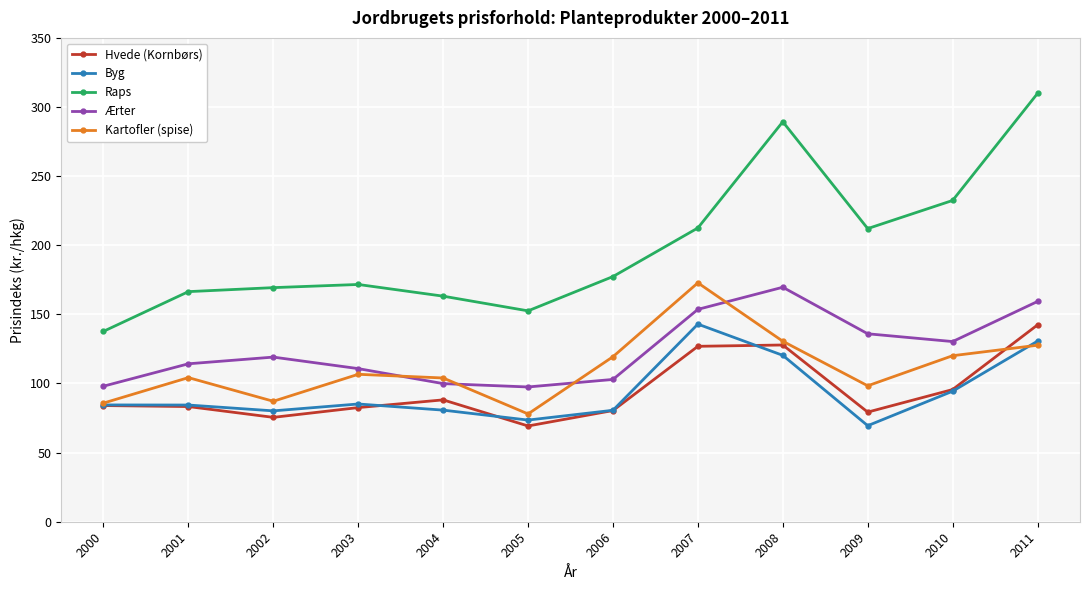

Which series changed the most between 2004 and 2007?

Kartofler (spise)